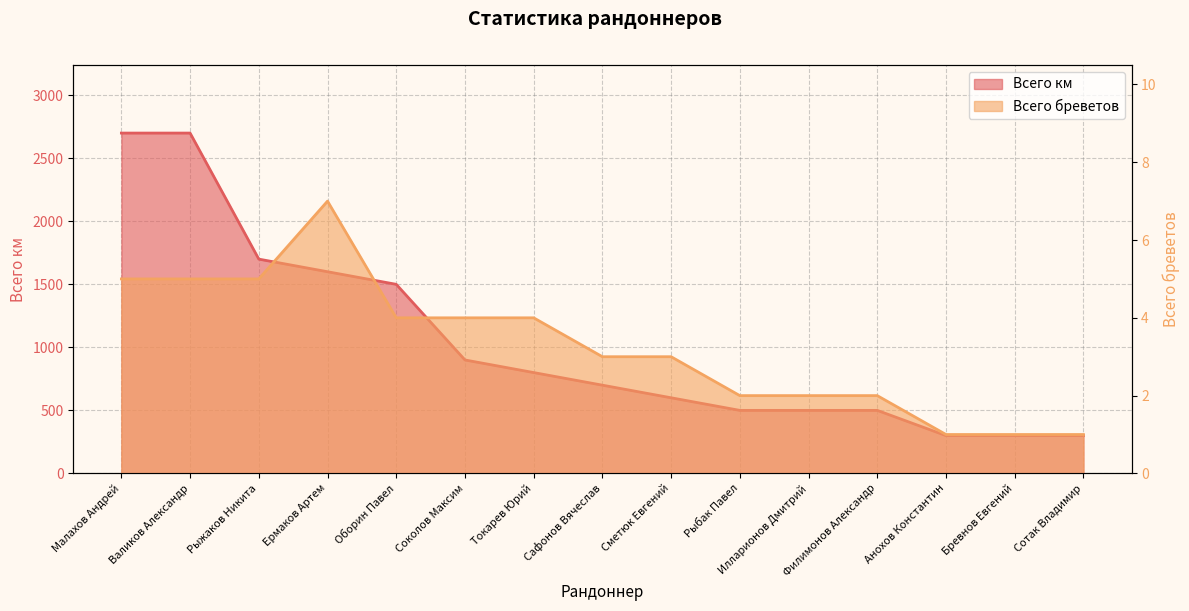

What is the average value of the Всего км series?

1040